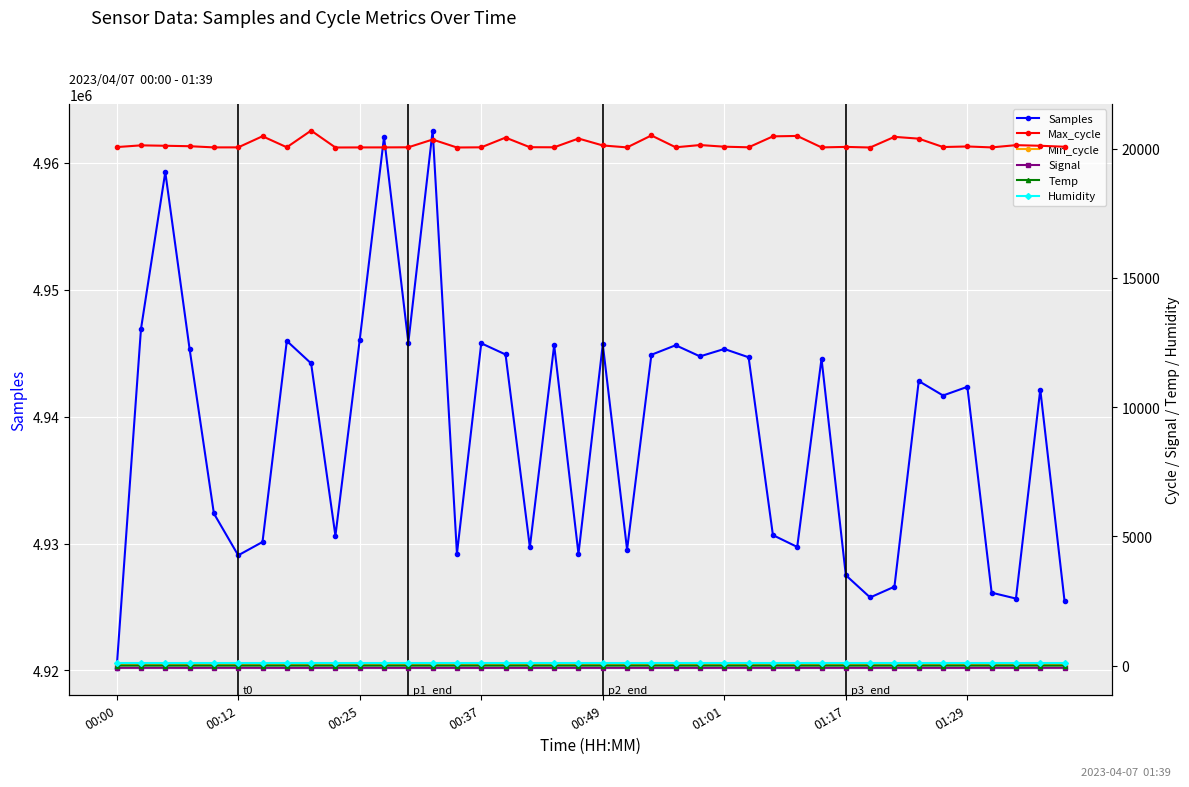

Rank the series by their maximum value, from lowest to highest.

Signal, Temp, Min_cycle, Humidity, Max_cycle, Samples